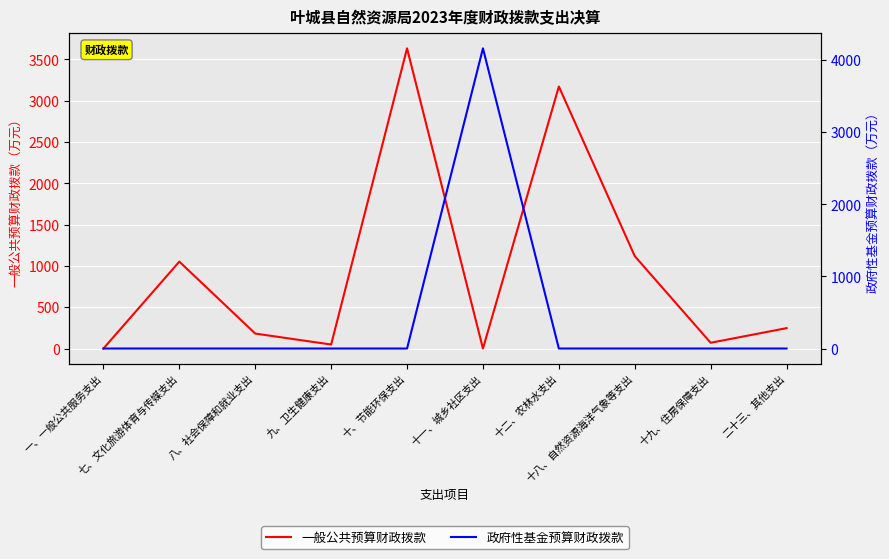

Where is the first local minimum for 一般公共预算财政拨款?

九、卫生健康支出